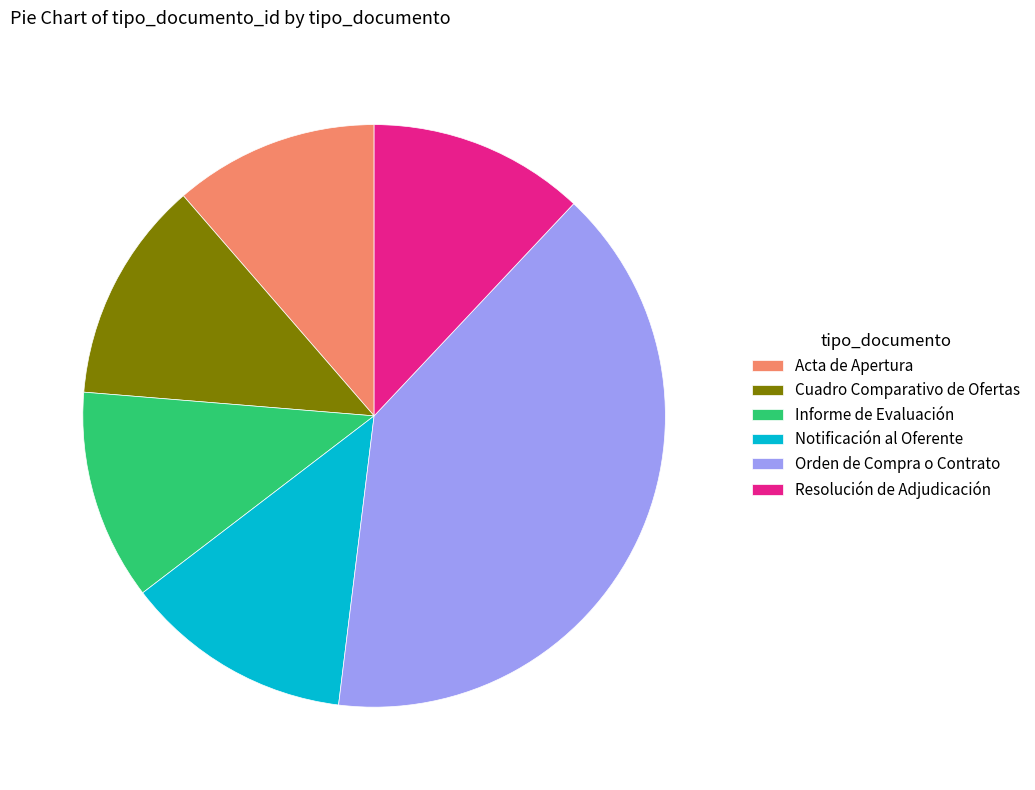

Count the number of slices in the pie.

6